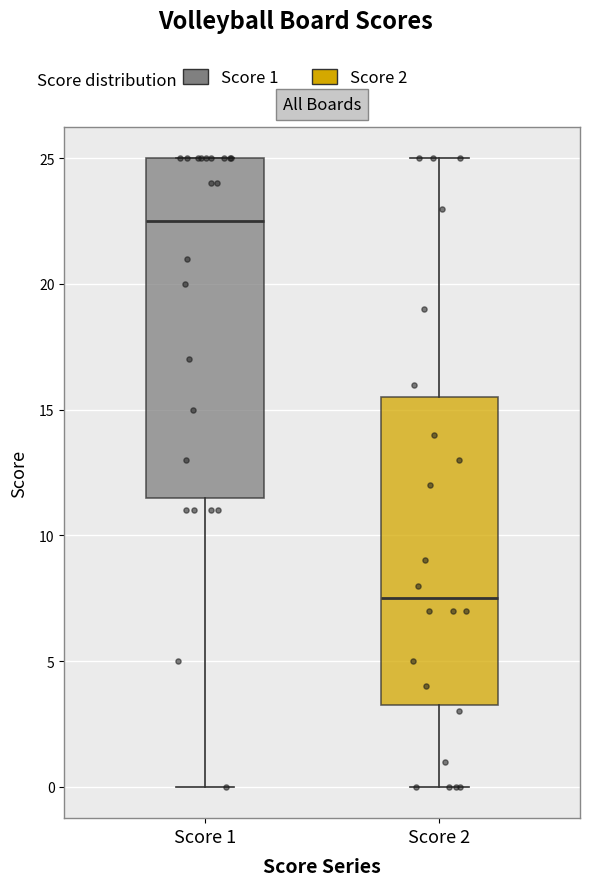

Reading left to right, read every box against the y-axis: the position of its median line, the range the box covers, and the ends of its whiskers. The values are not printed on the chart, so give them approximately, as read against the axis.

Score 1: median 22.5, box 11.5 to 25.0, whiskers 0.0 to 25.0
Score 2: median 7.5, box 3.5 to 15.5, whiskers 0.0 to 25.0